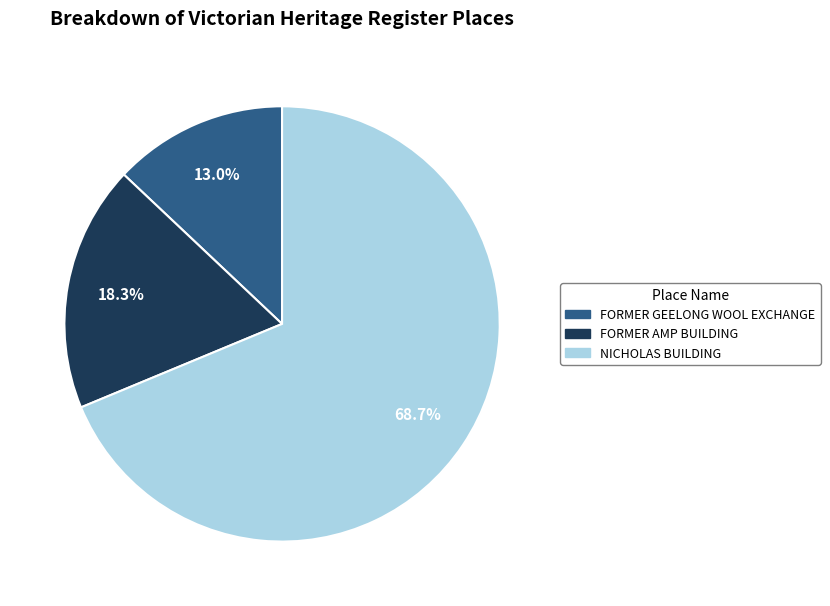

How many slices are in this pie chart?

3